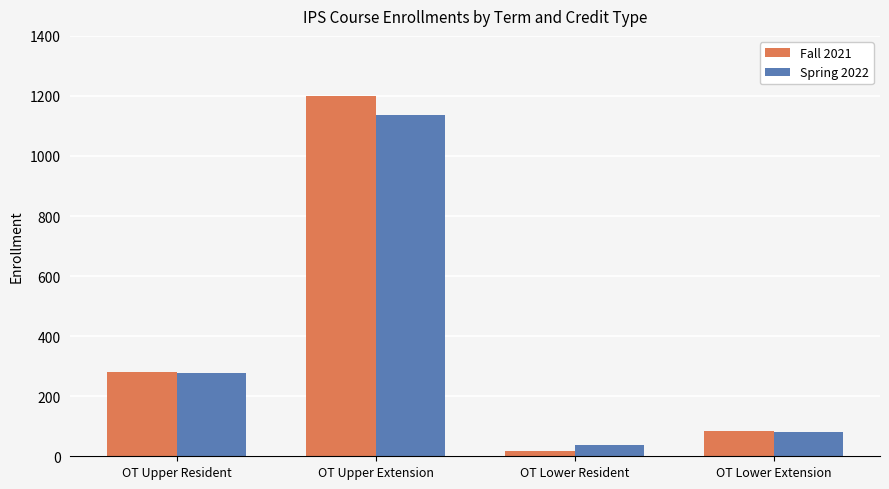

Rank the categories by Fall 2021 value from highest to lowest.

OT Upper Extension, OT Upper Resident, OT Lower Extension, OT Lower Resident